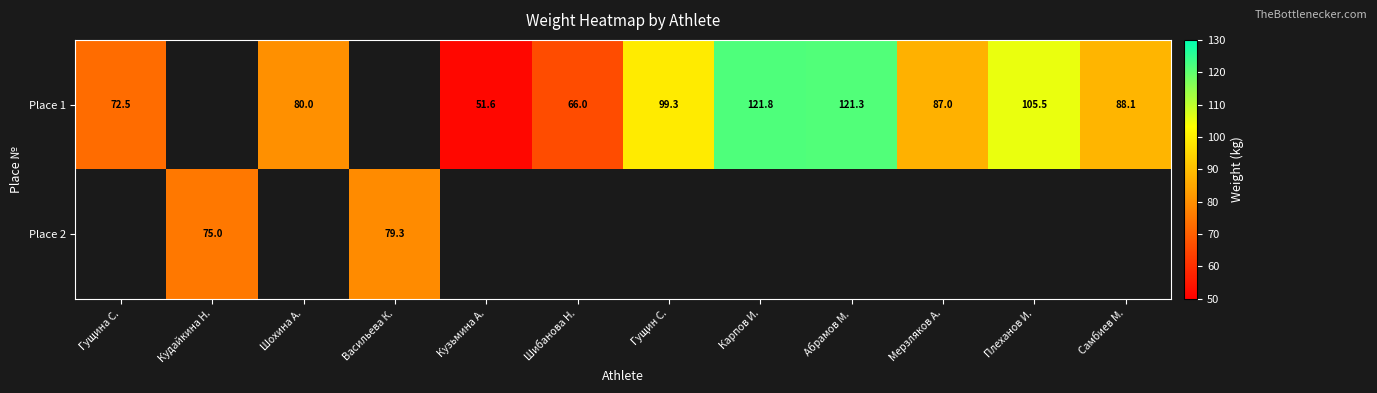

Is it true that Place 1 equals 88.1 at Самбиев М.?

True